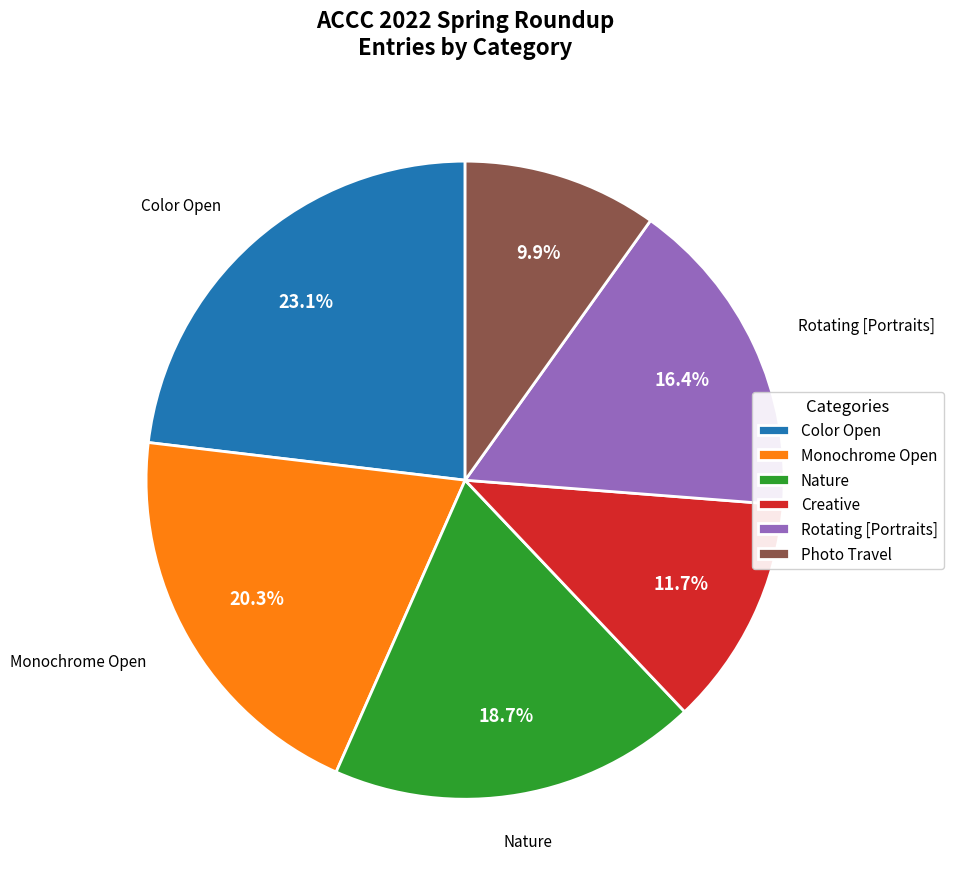

To the nearest percent, what is the difference between the largest and smallest slice percentages?

13%